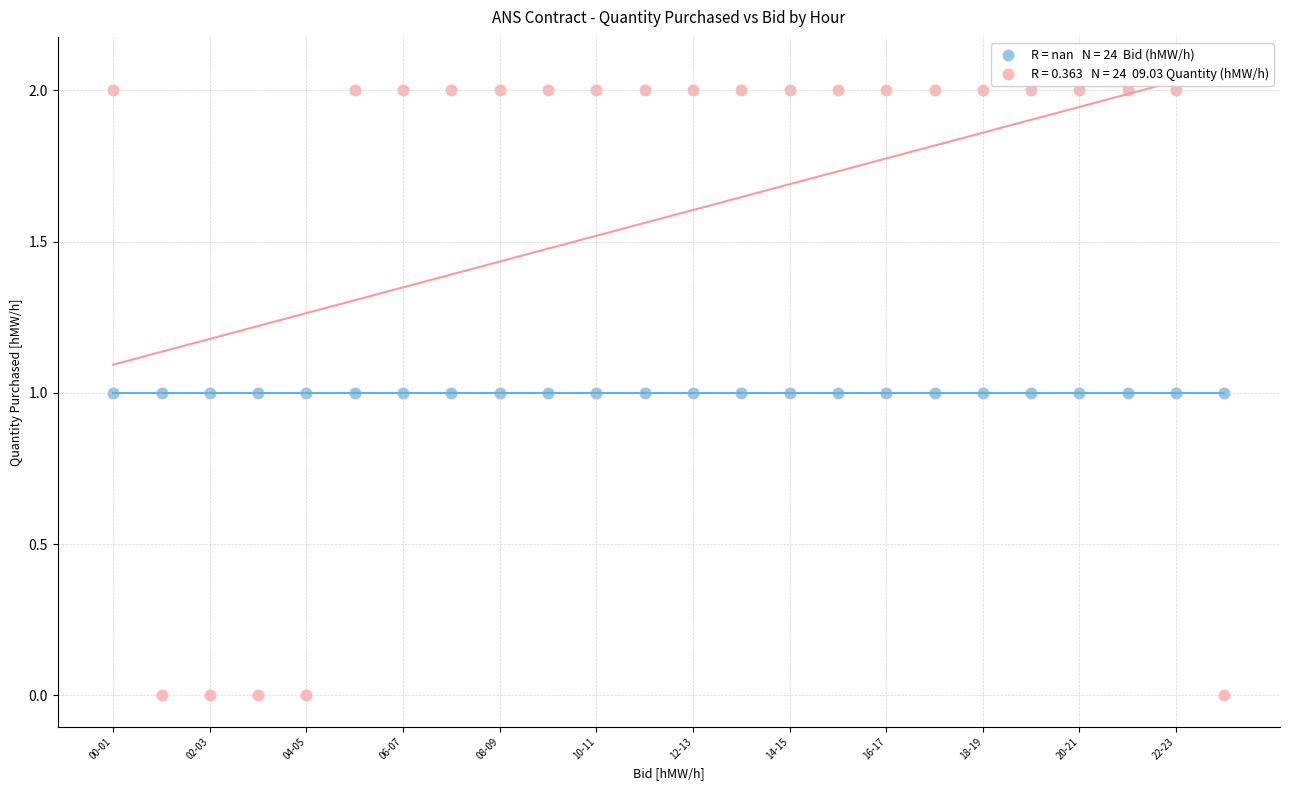

How many points are shown in the scatter plot?

48